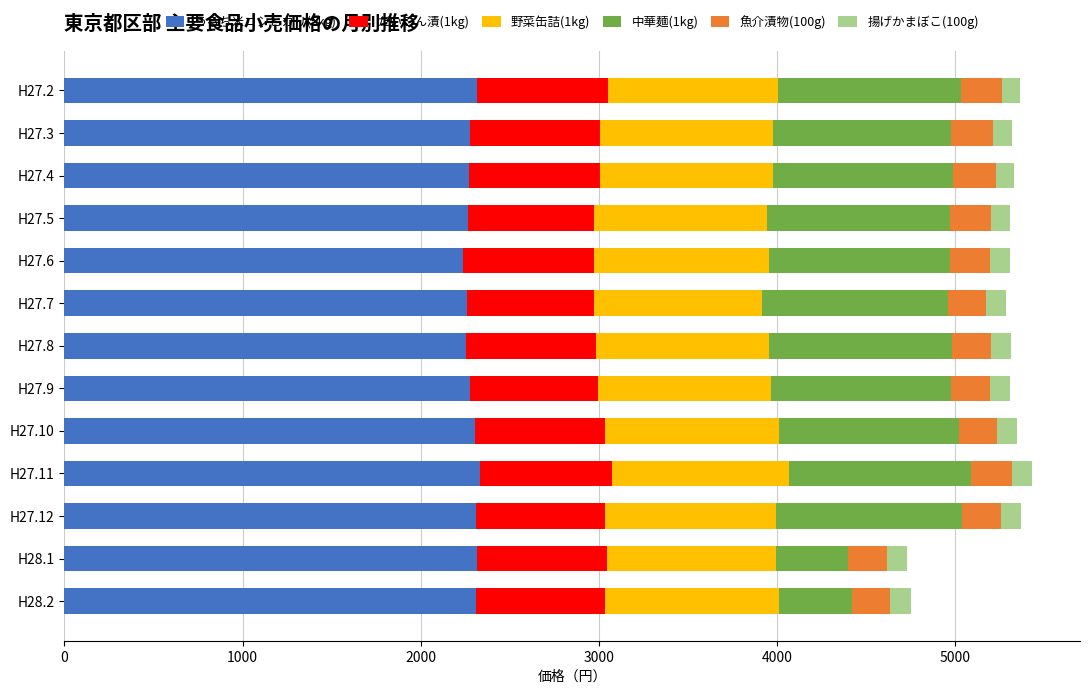

The value of うるち米コシヒカリ(5kg) at H27.12 is 3092. True or false?

False